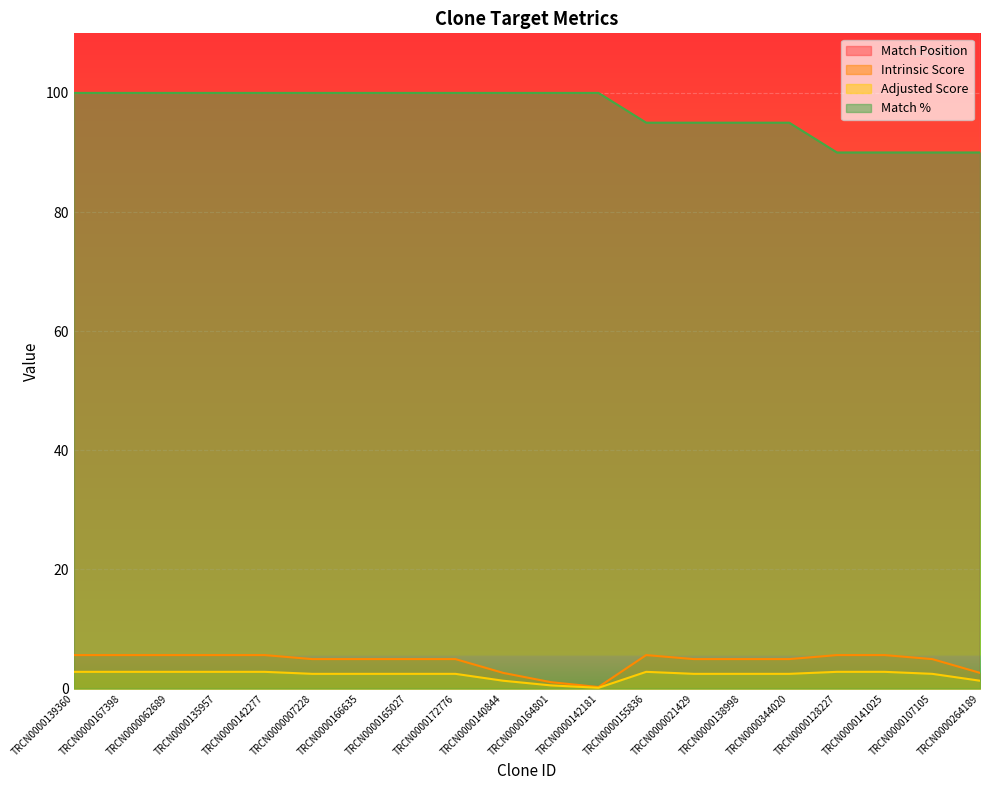

Which series has the largest total across all categories?

Match Position